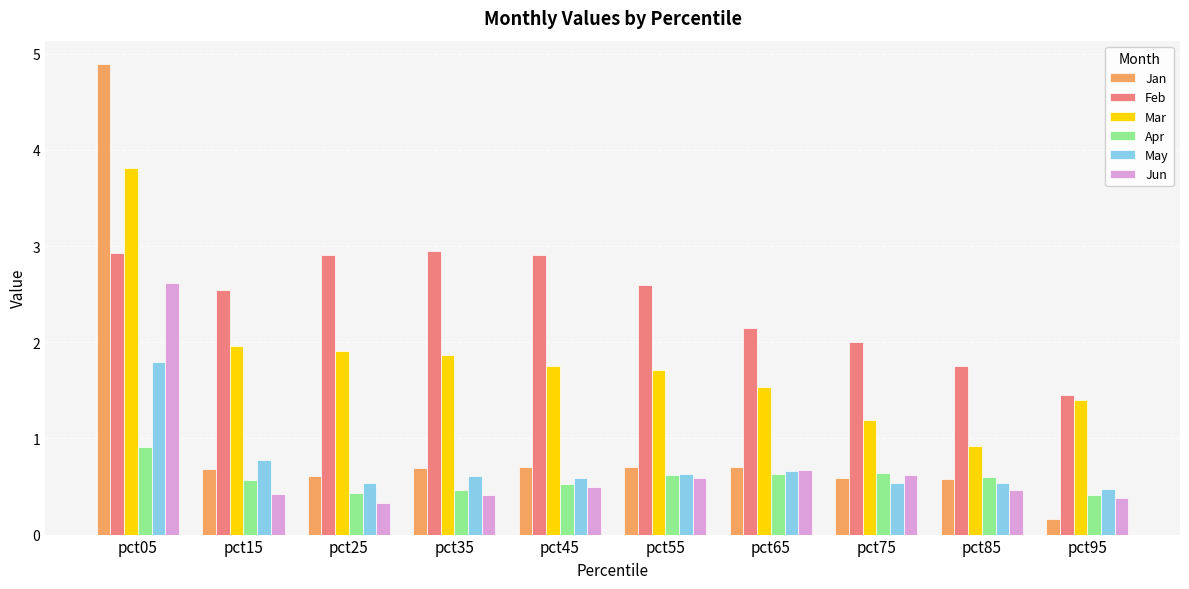

What is the greatest value displayed?

4.9